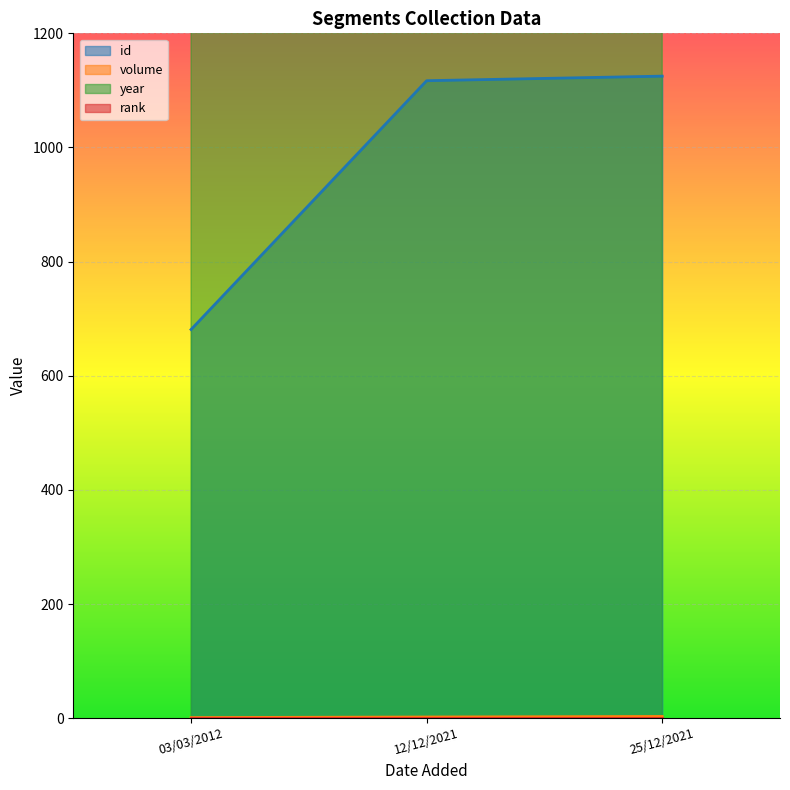

The year series shows 1070 at 12/12/2021. True or false?

False